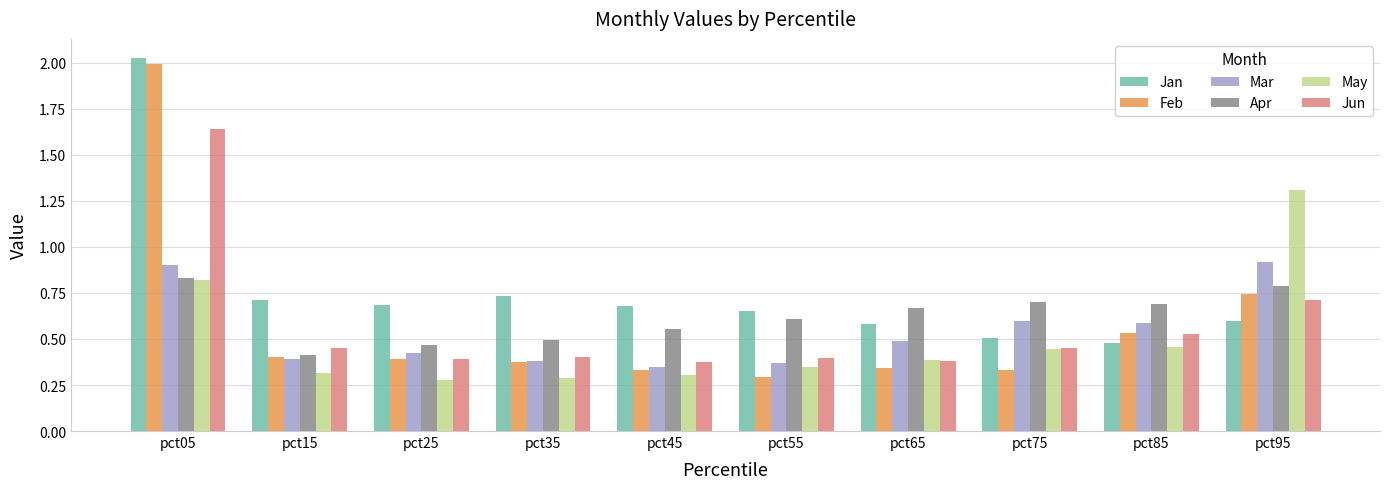

Which category has the highest value in the May series?

pct95